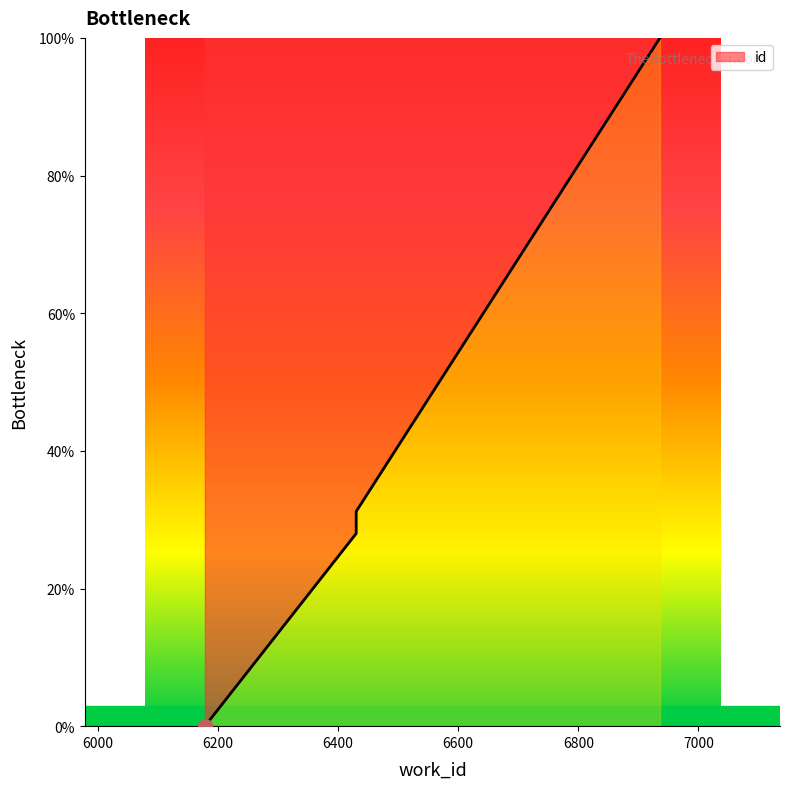

What is the difference between the values at 6178 and 6936?

100.0